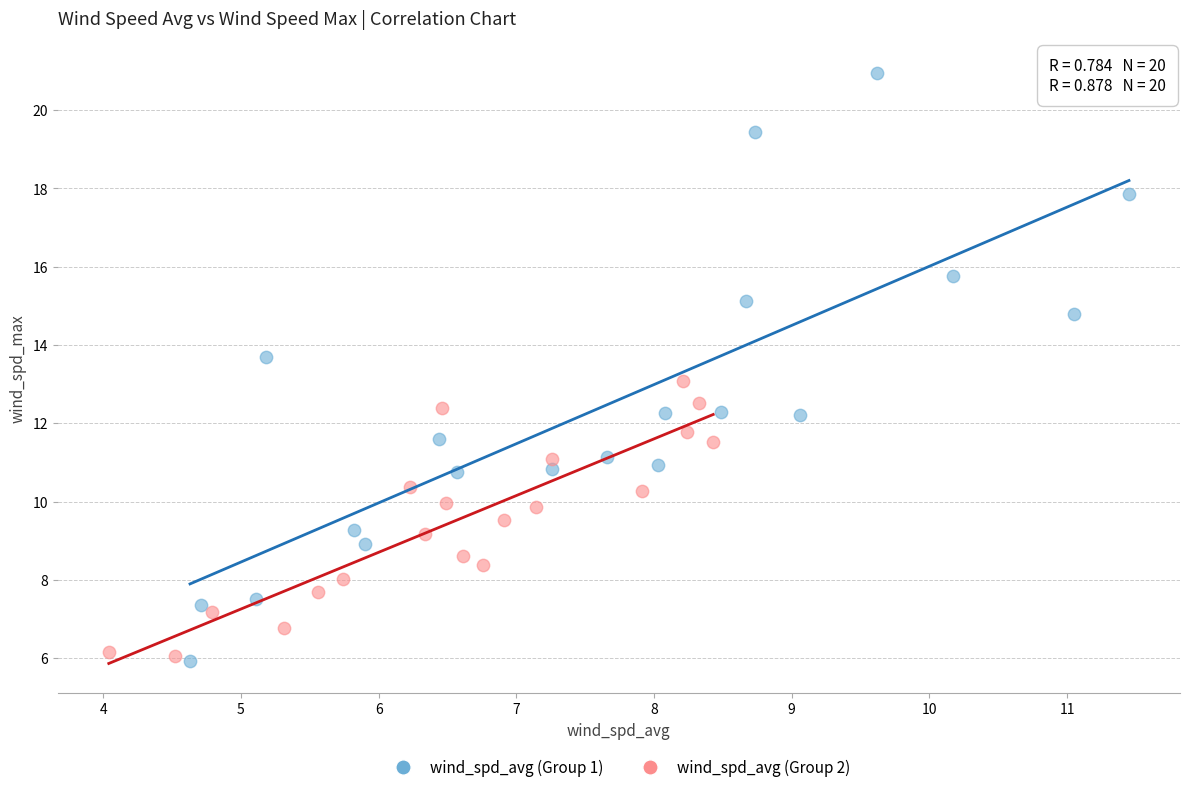

Which series has the widest spread of Y values?

wind_spd_avg (Group 1)